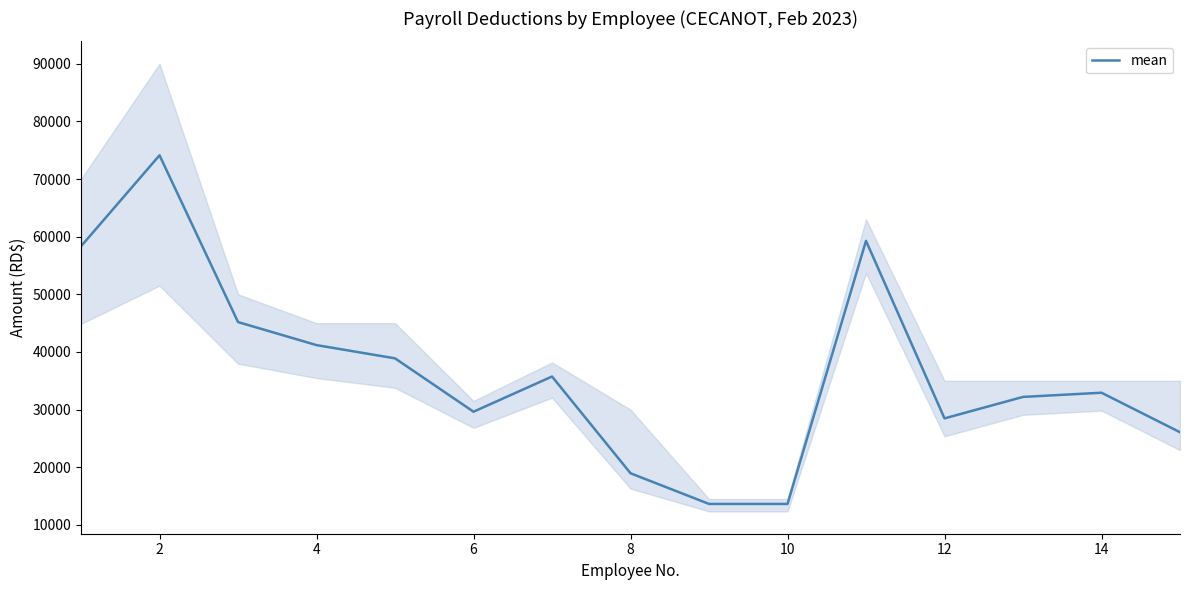

The value of mean at 10 is 8067.2. True or false?

False